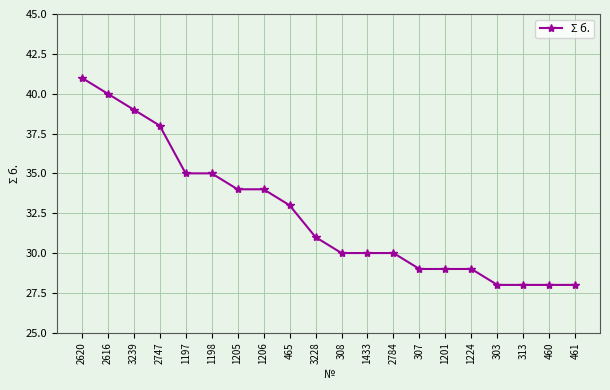

Which category has the highest value across all series?

2620